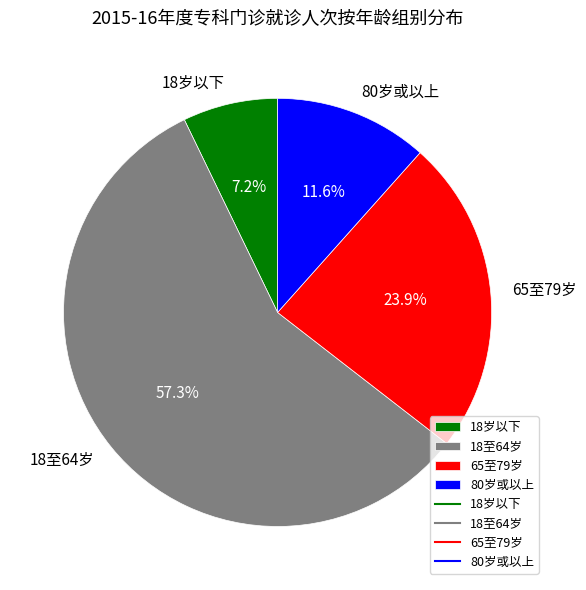

What percentage is the 80岁或以上 slice, to the nearest percent?

12%